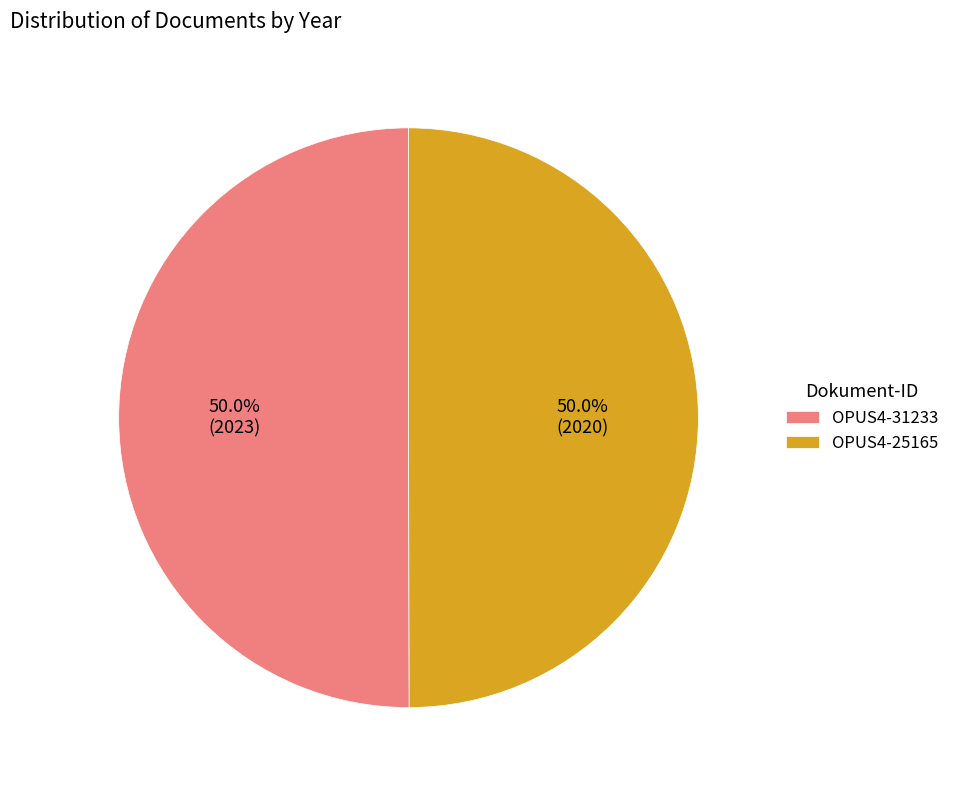

Combined, do OPUS4-25165 and OPUS4-31233 account for over 50%?

Yes